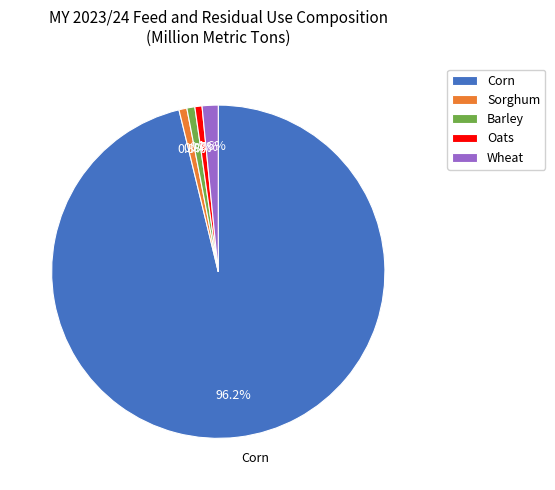

True or false: Barley accounts for 1% of the total.

True